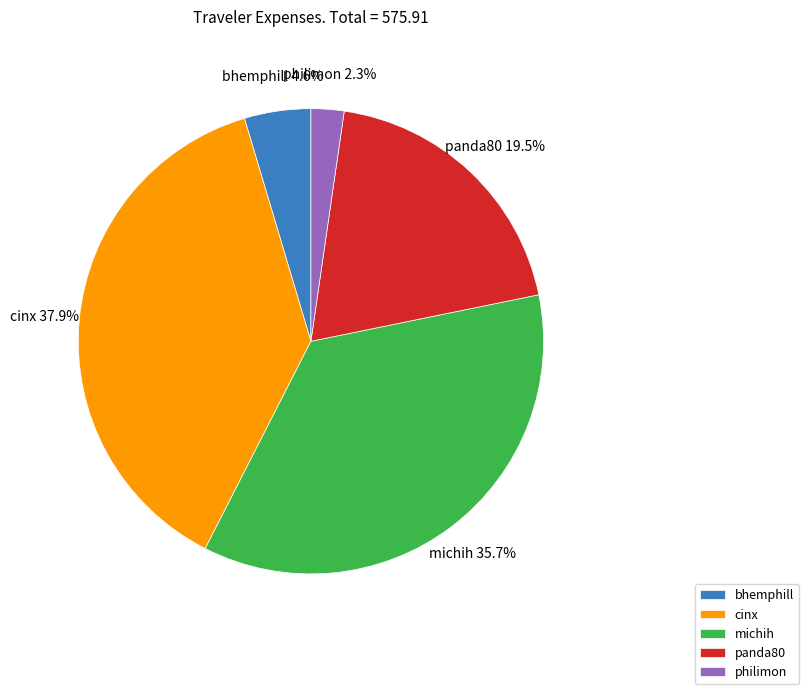

The philimon slice represents 2% of the pie. True or false?

True